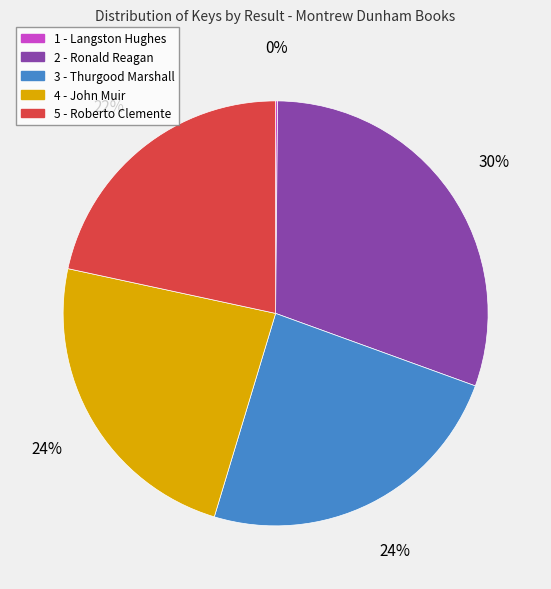

To the nearest percent, what is the average slice percentage?

20%